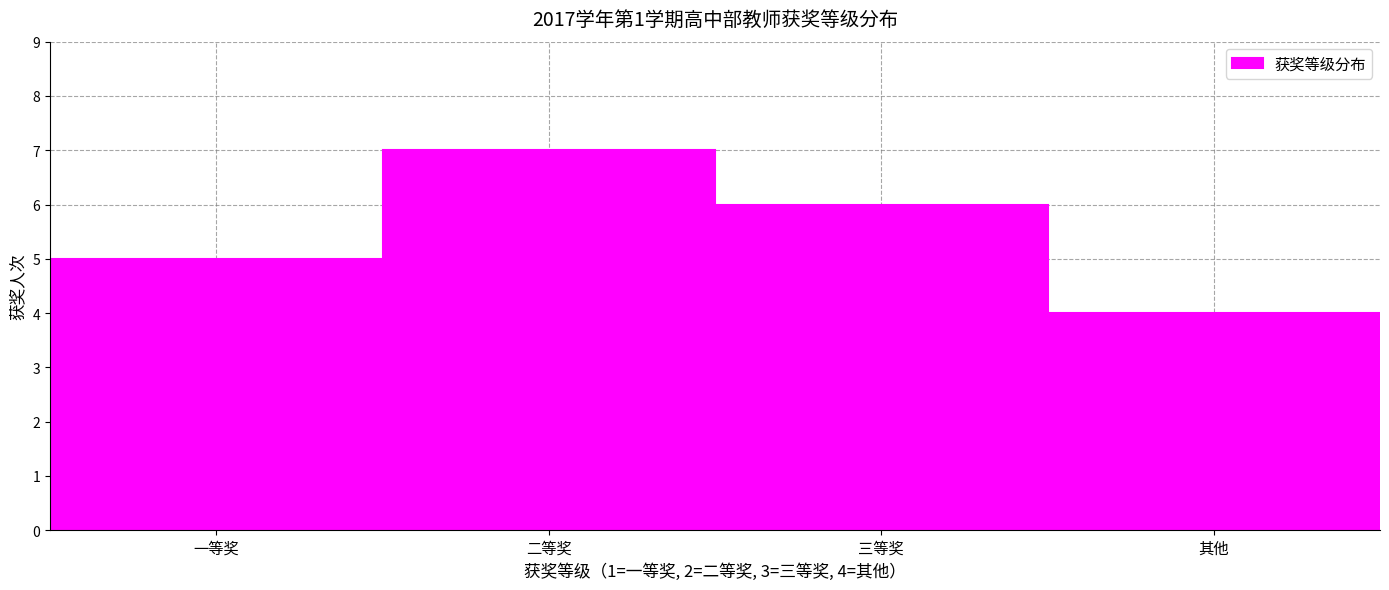

Reading left to right, extract all data points from this chart.

一等奖=5	二等奖=7	三等奖=6	其他=4